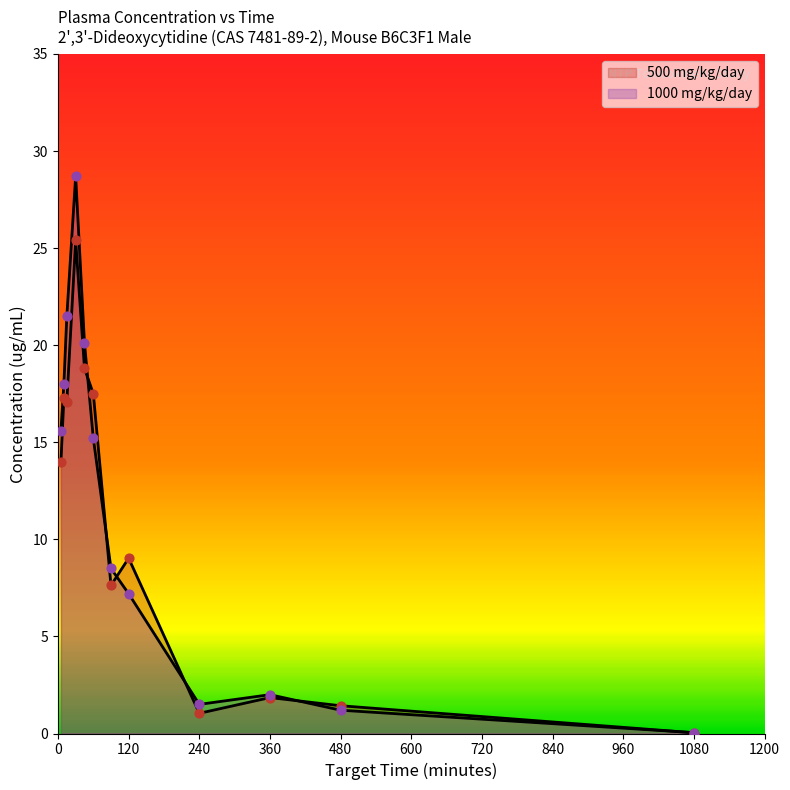

Which series has the largest total across all categories?

1000 mg/kg/day